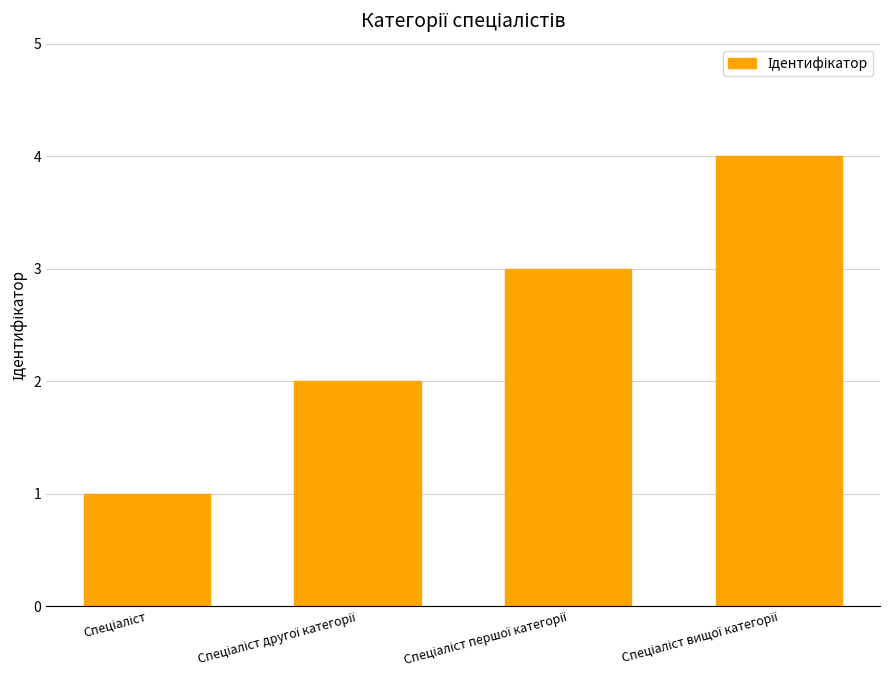

What is the maximum value shown in the chart?

4